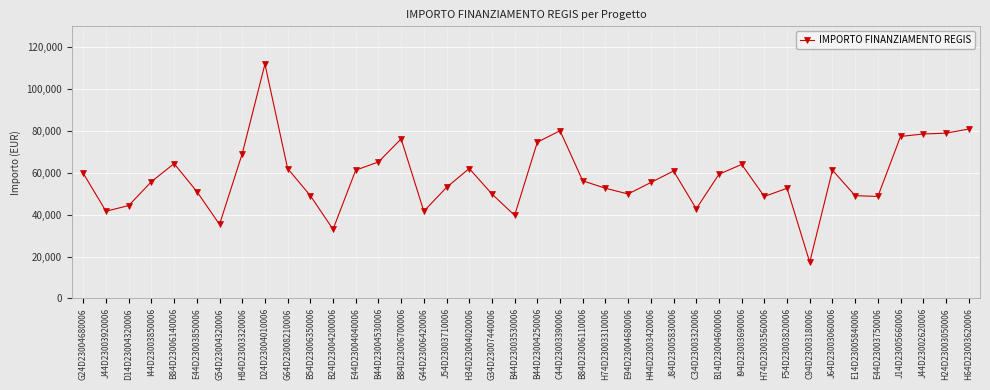

What is the ratio of the value at I94D23003690006 to the value at B84D23006110006?

1.1